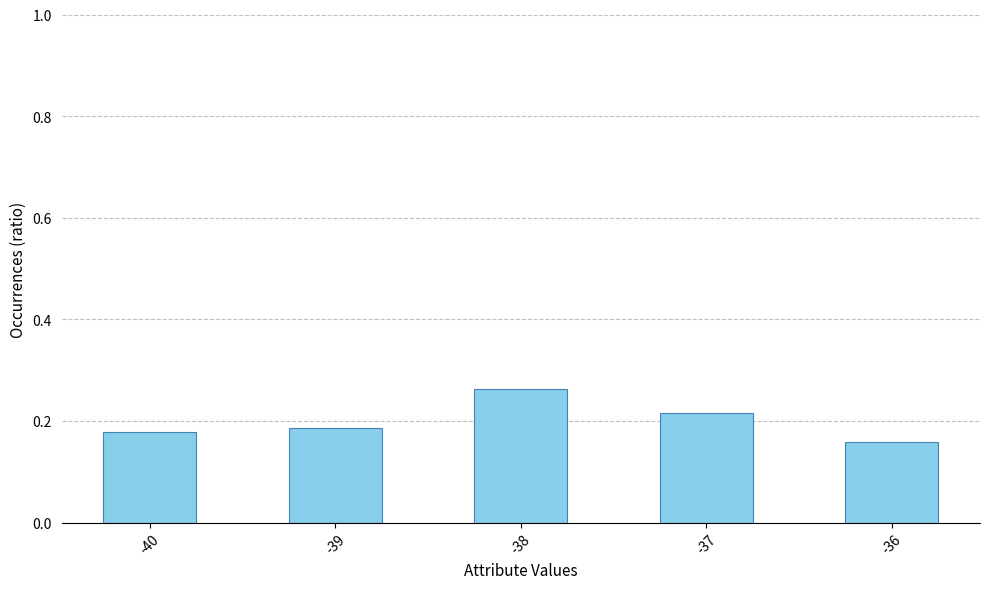

At which category does the chart reach its peak across all series?

-38